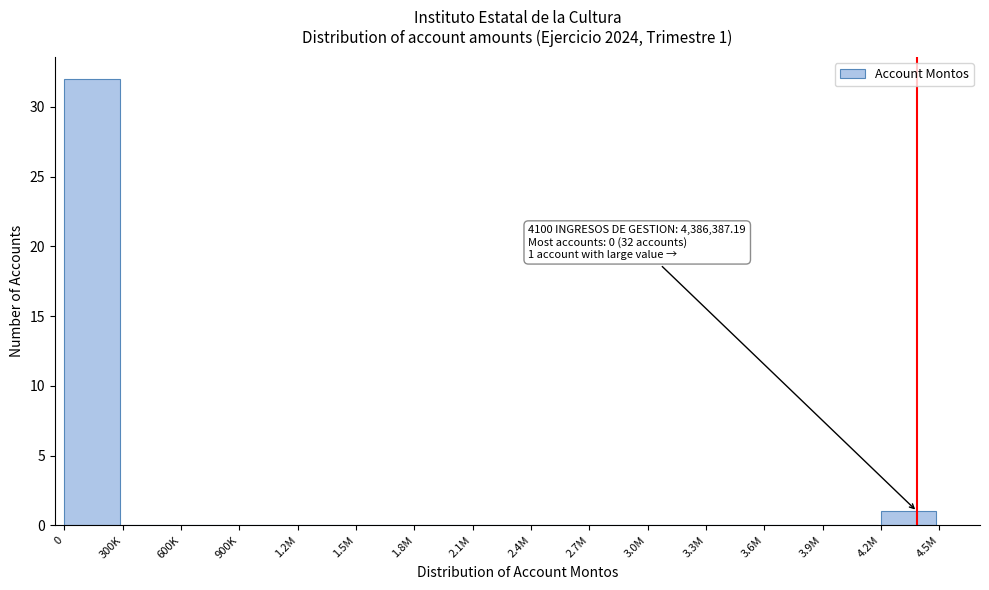

Reading left to right, extract all data points from this chart.

0=32	300K=0	600K=0	900K=0	1.2M=0	1.5M=0	1.8M=0	2.1M=0	2.4M=0	2.7M=0	3.0M=0	3.3M=0	3.6M=0	3.9M=0	4.2M=1